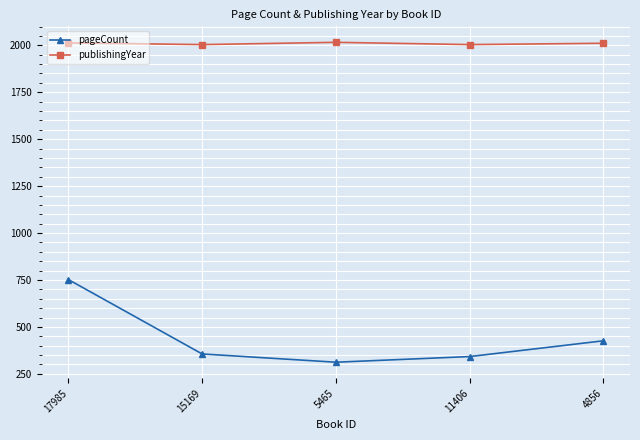

Rank the series by their average value, from lowest to highest.

pageCount, publishingYear